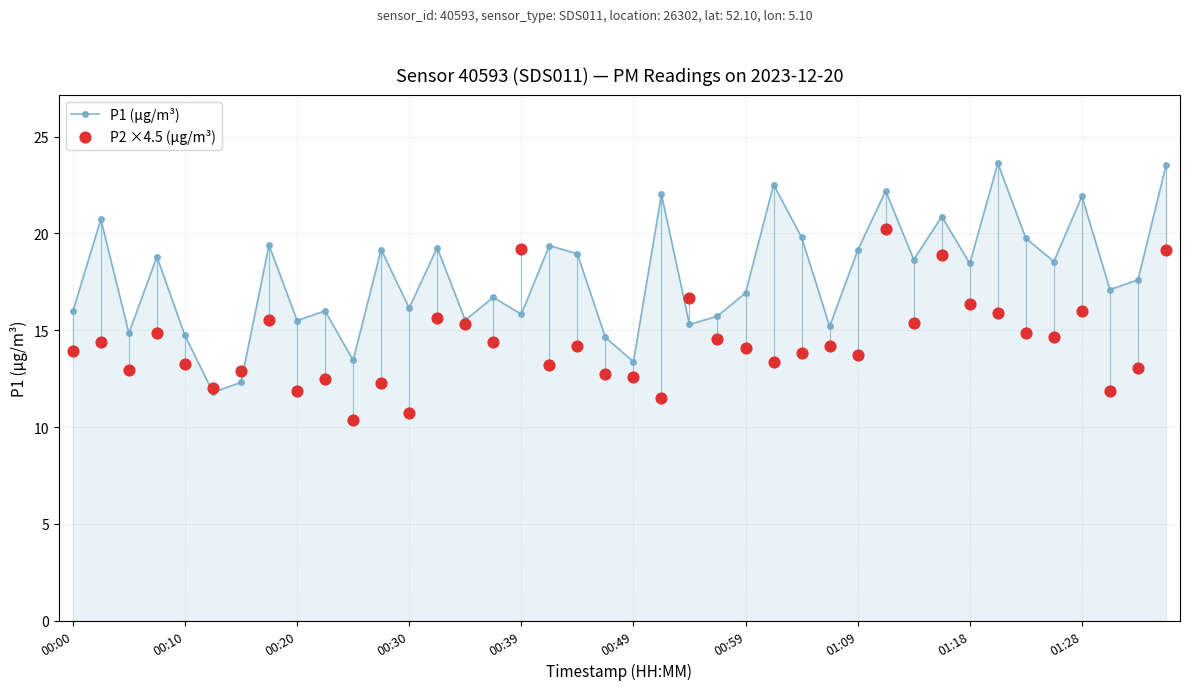

Which series contains the lowest Y value?

P2 ×4.5 (µg/m³)